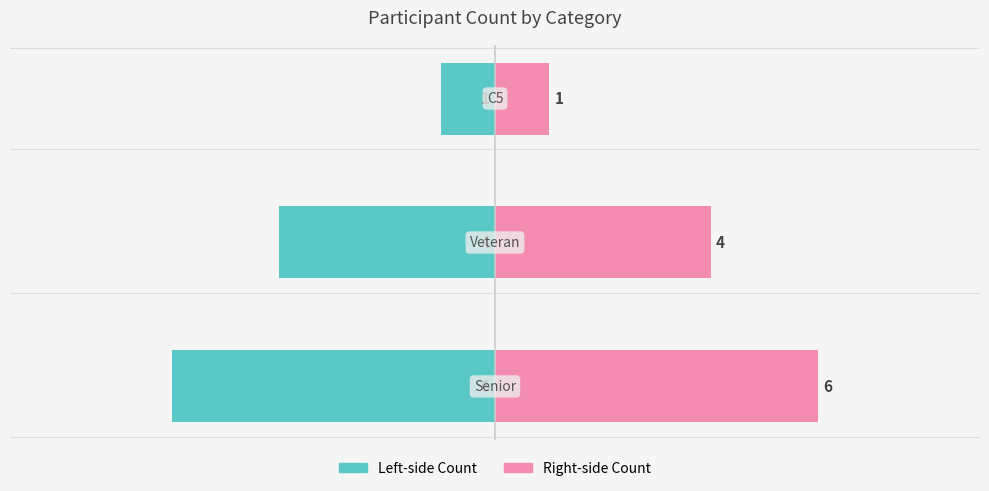

What is the value of the Count (Left) bar at the 1st from the left?

-6